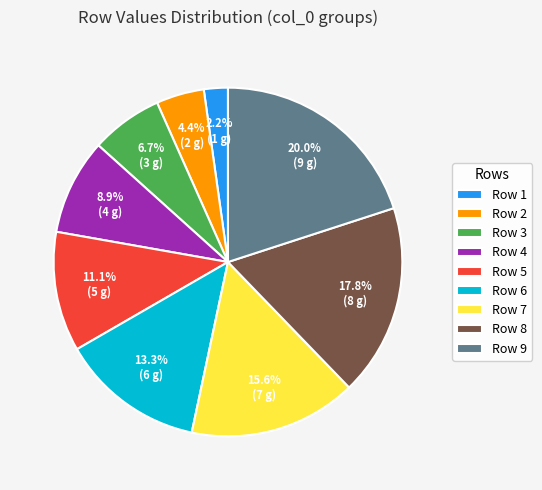

Which category has the smallest portion of the pie?

Row 1